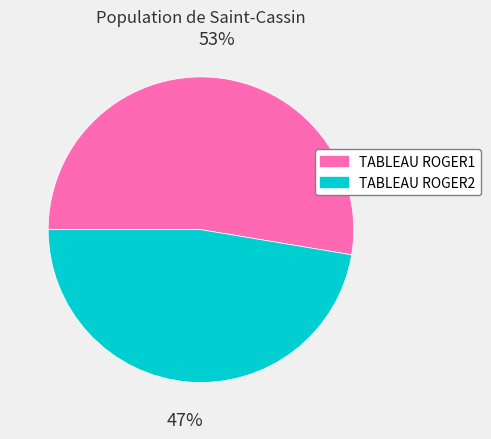

Is there any slice that represents more than half of the pie?

Yes